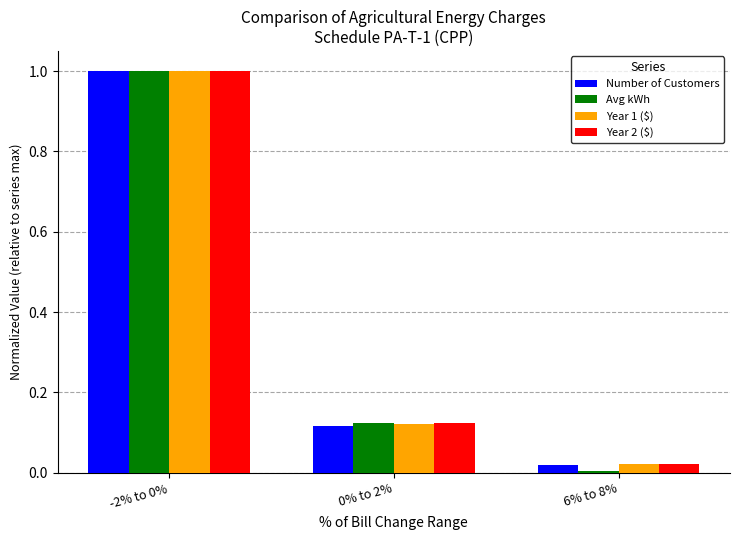

What is the highest value of the Number of Customers series?

1.0